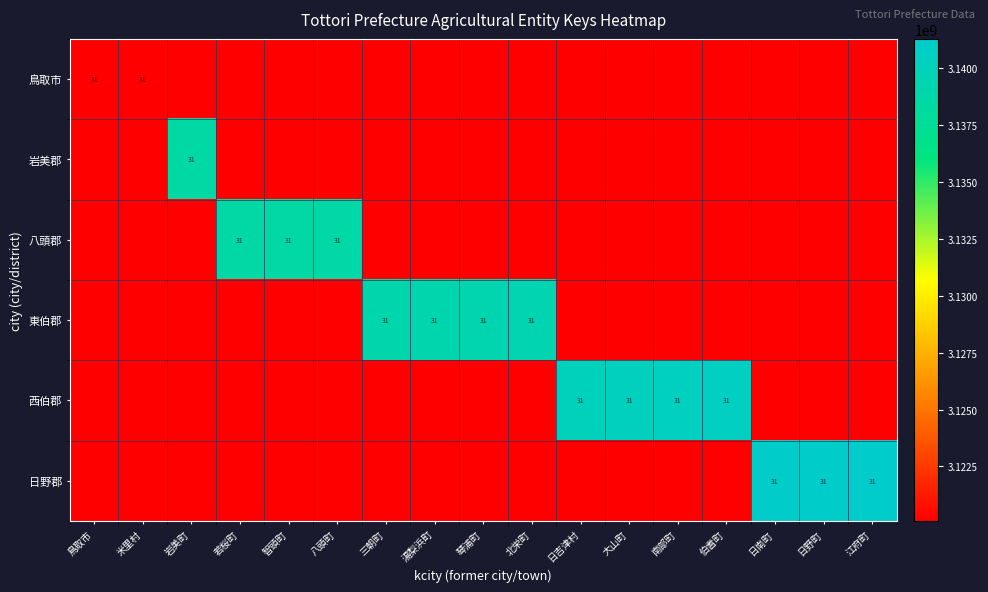

True or false: 日野郡 has a value of 45 at 日南町.

False